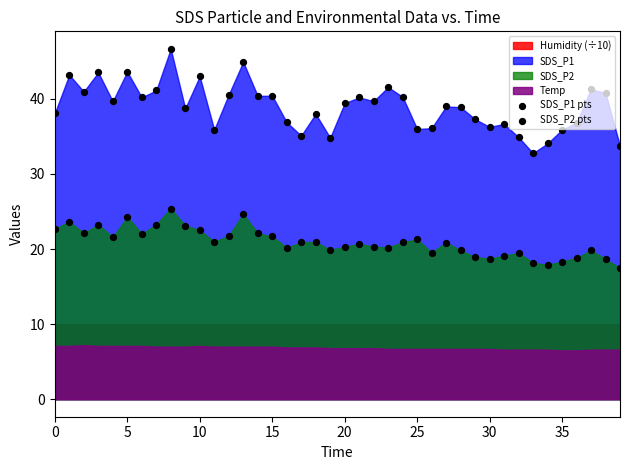

Is the value of SDS_P1 pts at 10 greater than the value of SDS_P2 pts at 26?

Yes